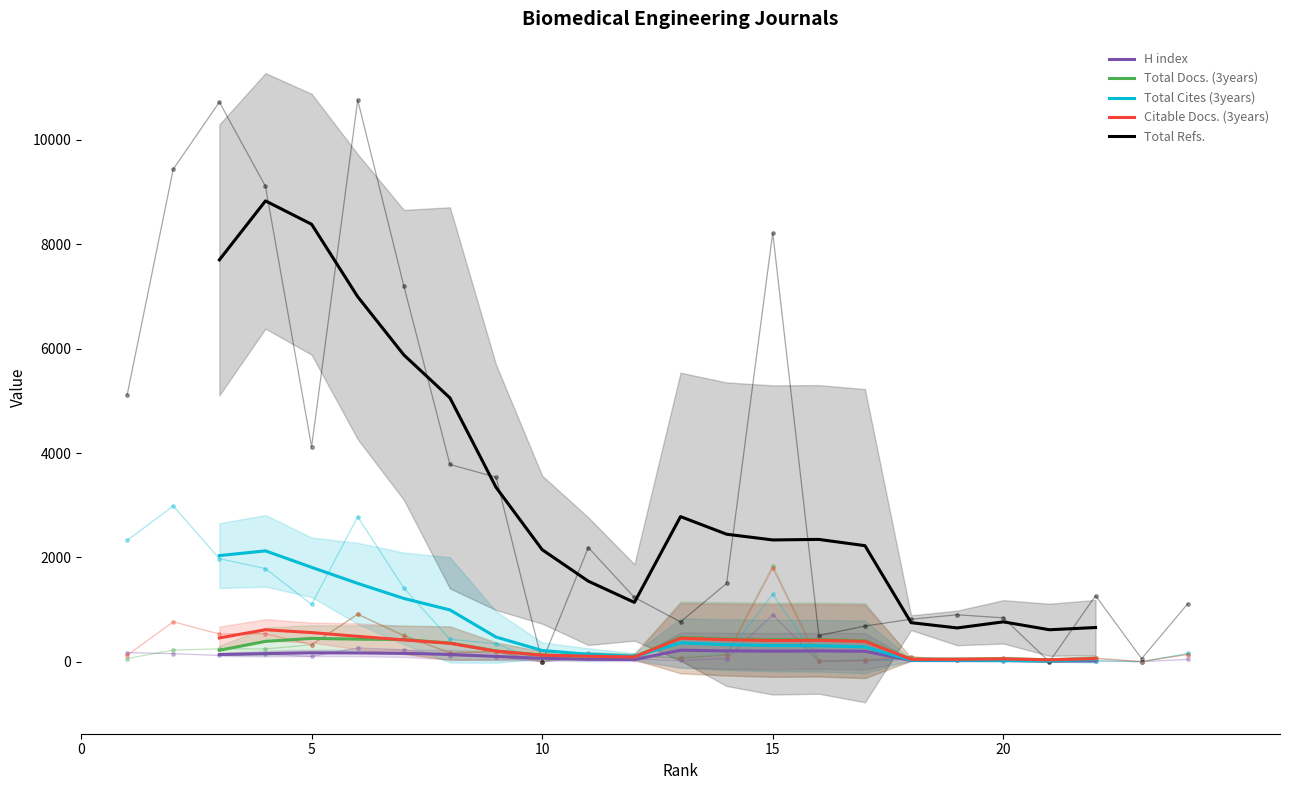

True or false: Total Refs. and Citable Docs. (3years) cross at least once.

False